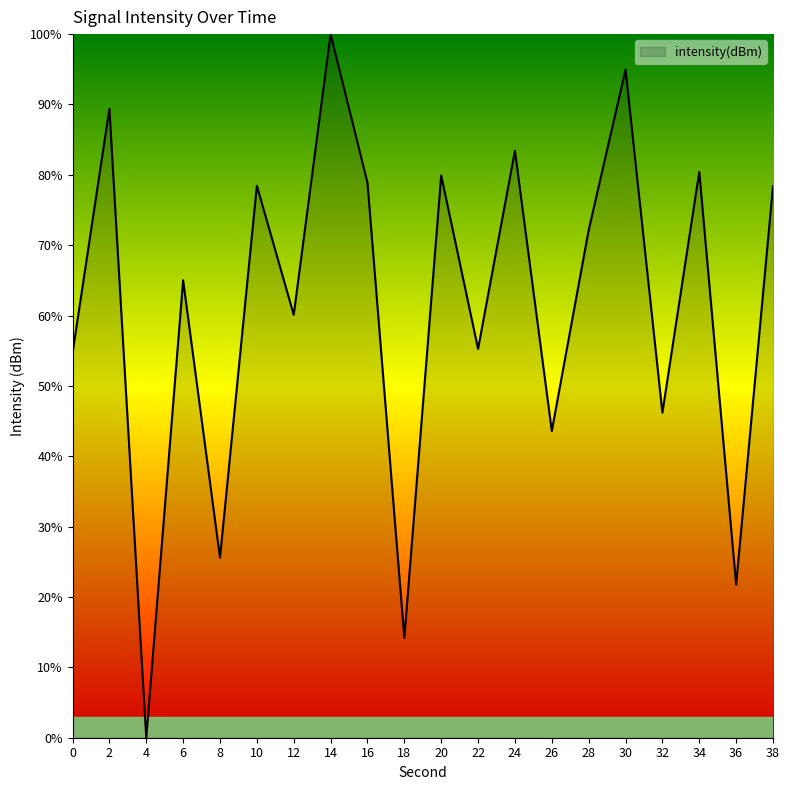

The value at 4 is -69.7. True or false?

False